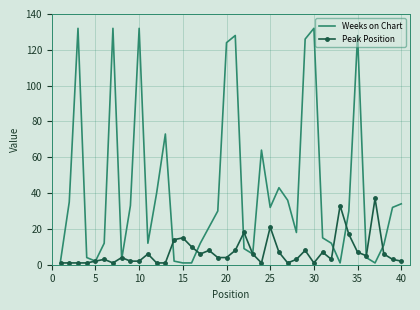

Reading right to left, extract all data points from this chart.

Weeks on Chart: 34	32	11	1	4	128	30	1	12	15	132	126	18	36	43	32	64	6	9	128	124	30	21	12	1	1	2	73	40	12	132	33	3	132	12	2	4	132	35	2
Peak Position: 2	3	6	37	5	7	17	33	3	7	1	8	3	1	7	21	1	6	18	8	4	4	8	6	10	15	14	1	1	6	2	2	4	1	3	2	1	1	1	1